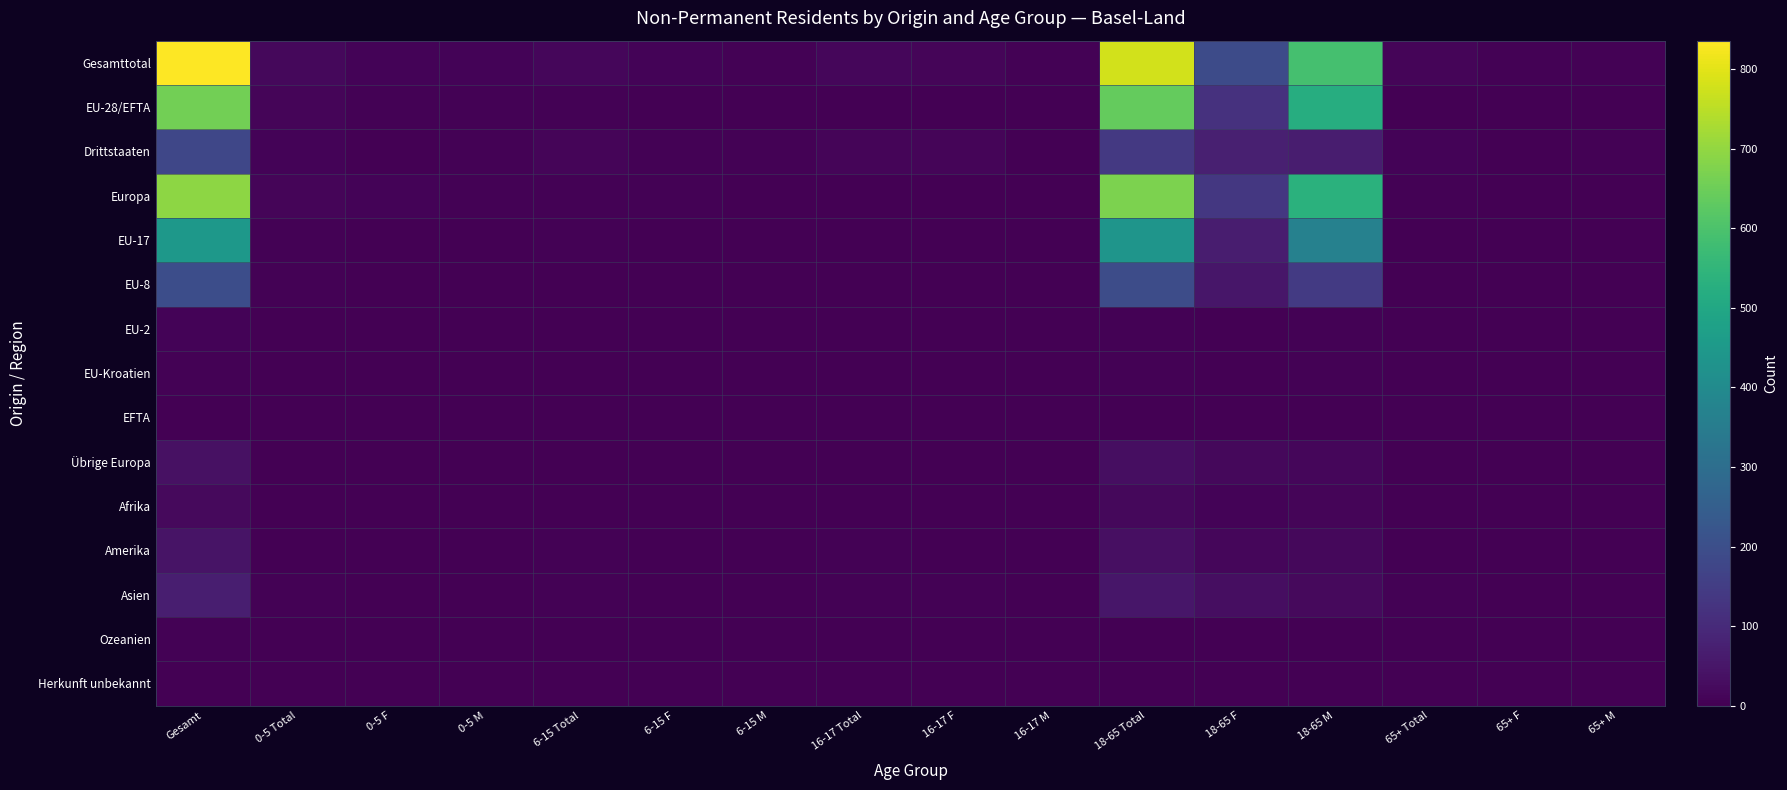

What is the greatest value displayed?

836